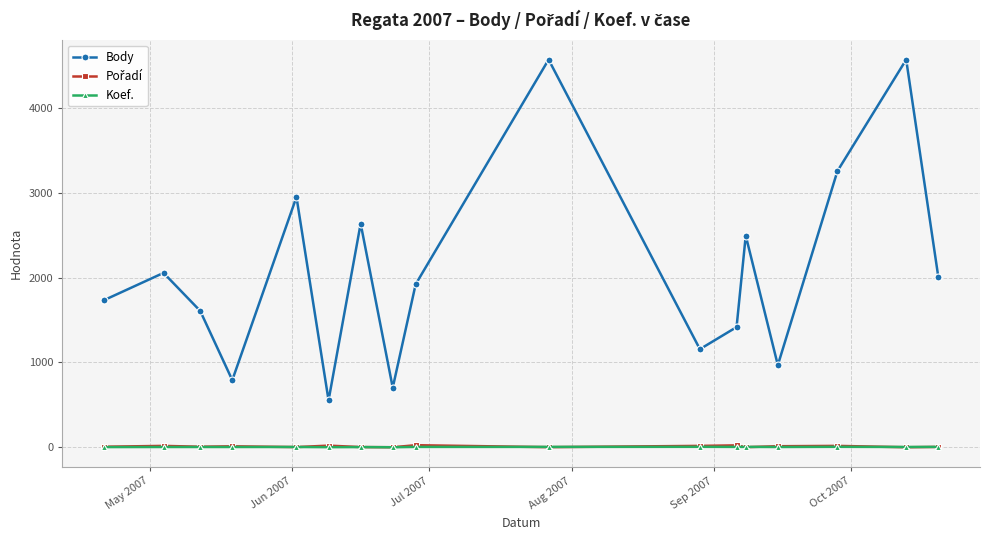

Which series has the largest total across all categories?

Body